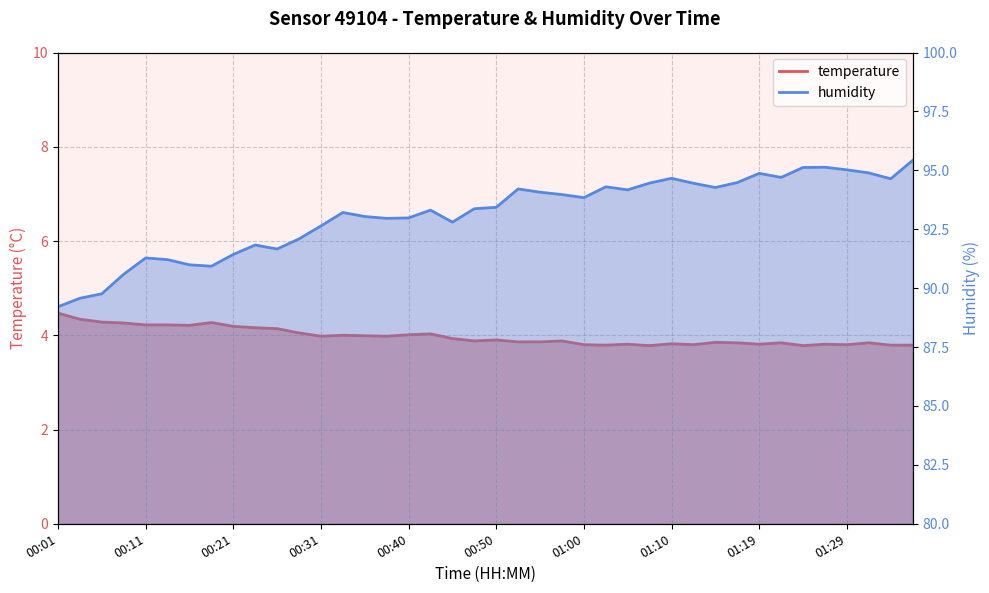

Is it true that humidity equals 127.7 at 00:23?

False